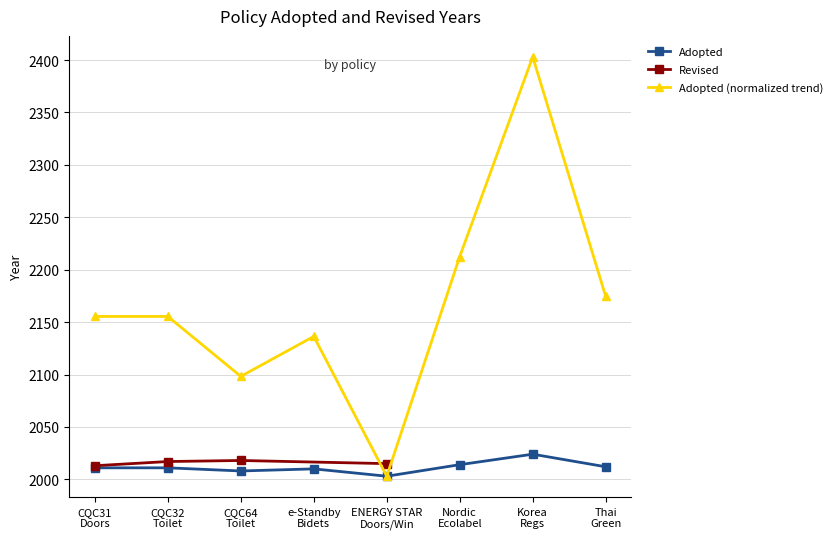

Reading left to right, transcribe all the data shown in this chart.

2011	2011	2008	2010	2003	2014	2024	2012